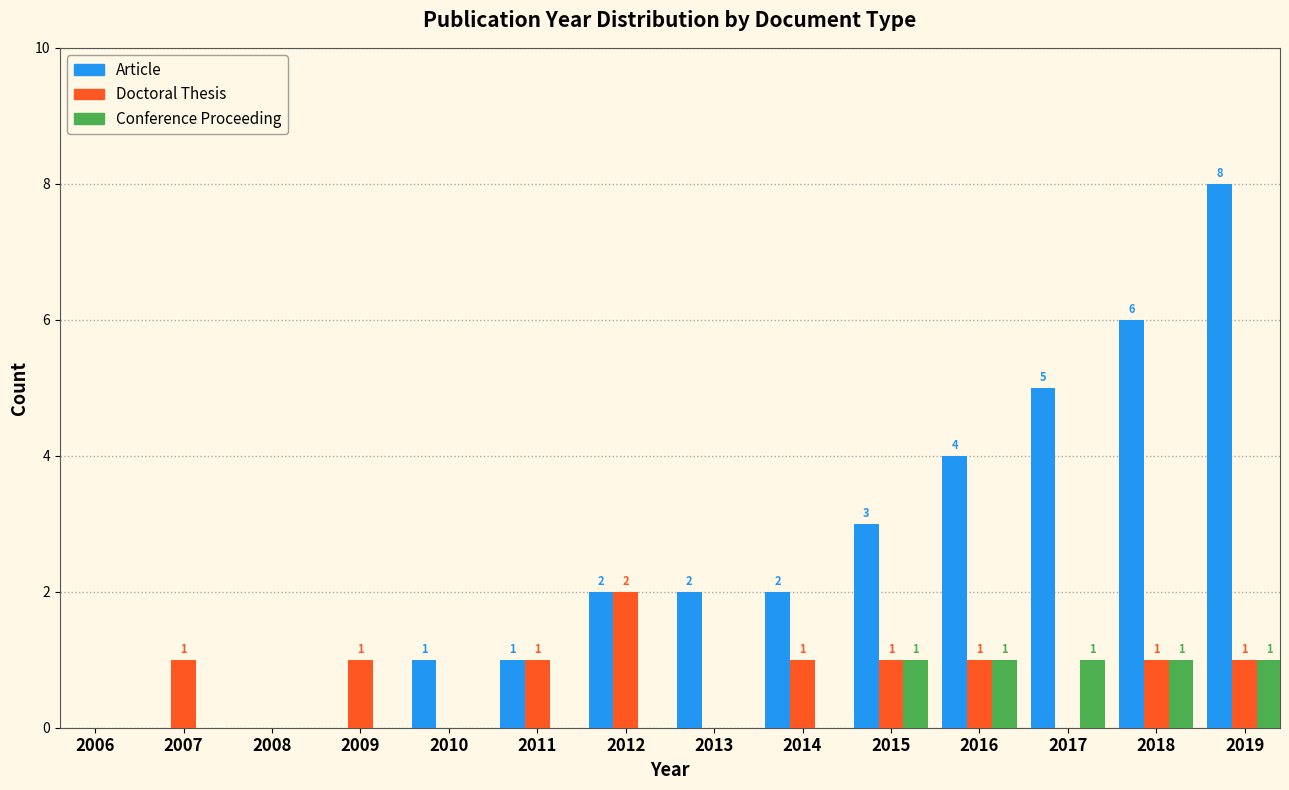

Reading right to left, extract all data points from this chart.

Article: 2019=8	2018=6	2017=5	2016=4	2015=3	2014=2	2013=2	2012=2	2011=1	2010=1	2009=0	2008=0	2007=0	2006=0
Doctoral Thesis: 2019=1	2018=1	2017=0	2016=1	2015=1	2014=1	2013=0	2012=2	2011=1	2010=0	2009=1	2008=0	2007=1	2006=0
Conference Proceeding: 2019=1	2018=1	2017=1	2016=1	2015=1	2014=0	2013=0	2012=0	2011=0	2010=0	2009=0	2008=0	2007=0	2006=0